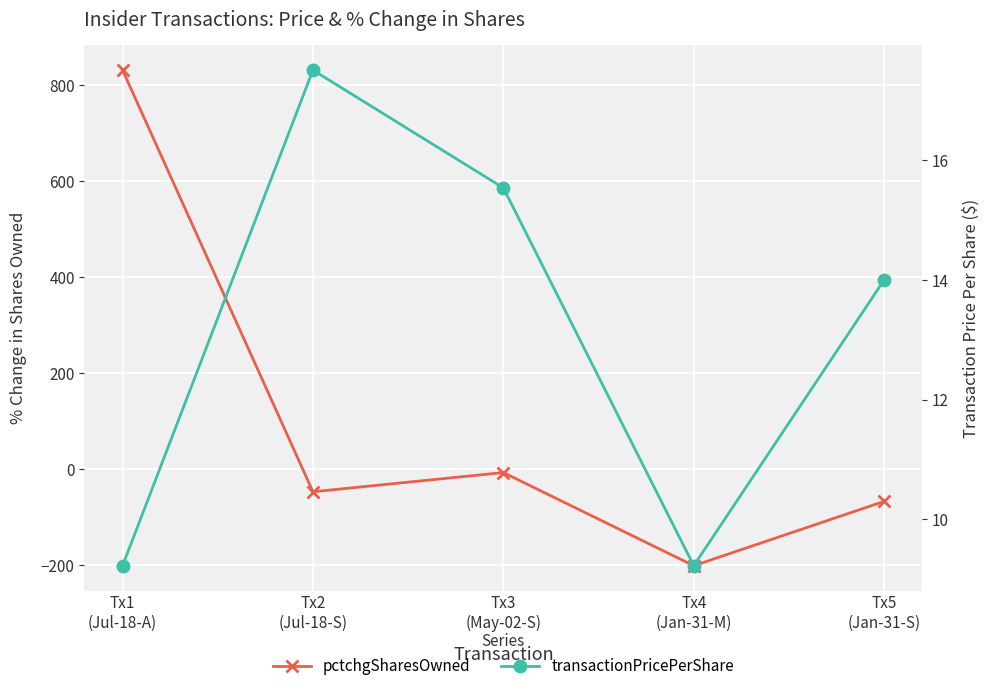

Where does the transactionPricePerShare series first go above 14?

Tx2
(Jul-18-S)